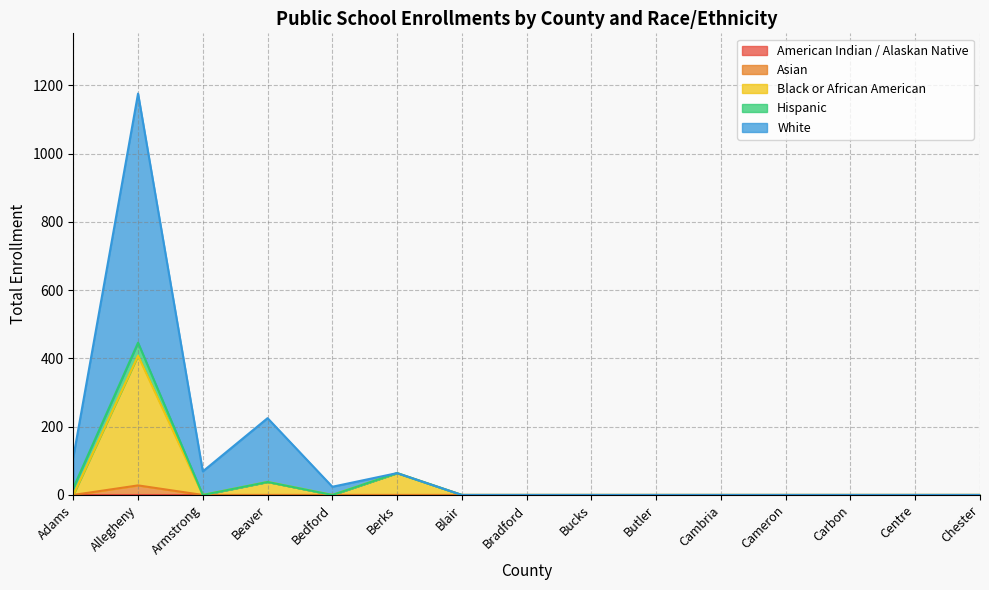

What position from the left is Beaver?

4